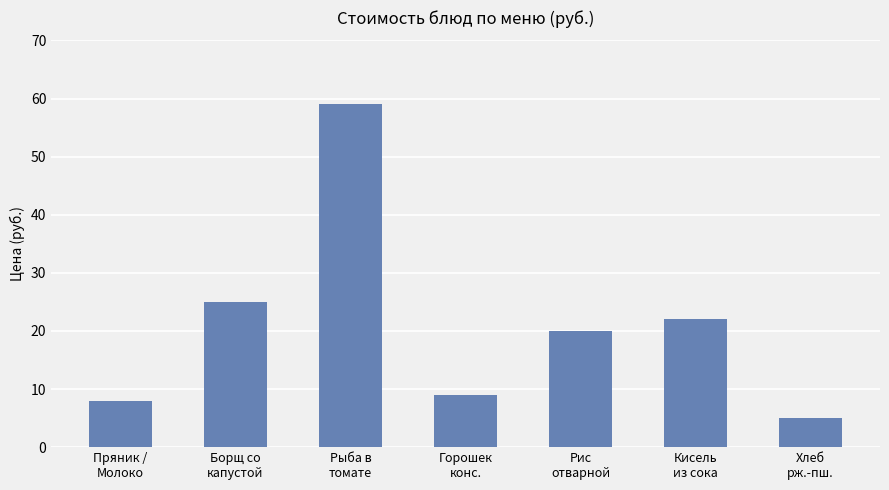

What is the value of the 5th bar from the left?

20